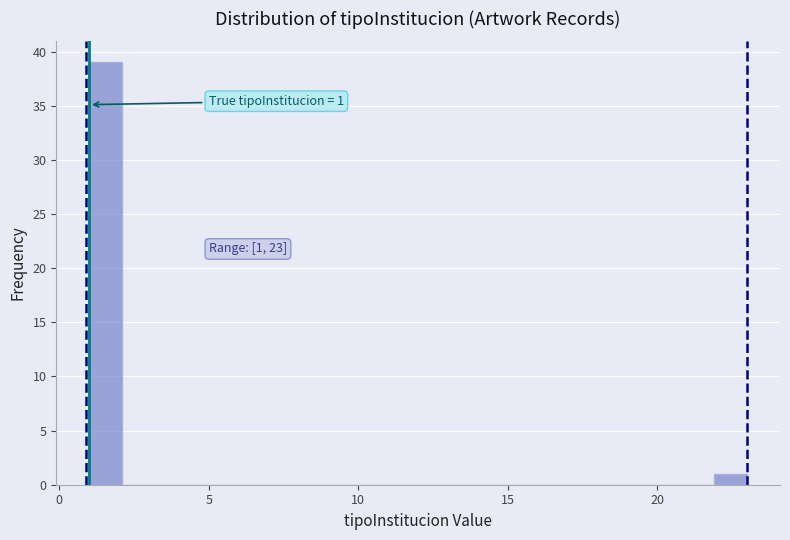

Around what value on the x-axis is the tallest bar? Give the approximate position of its centre, as read against the axis.

1.5